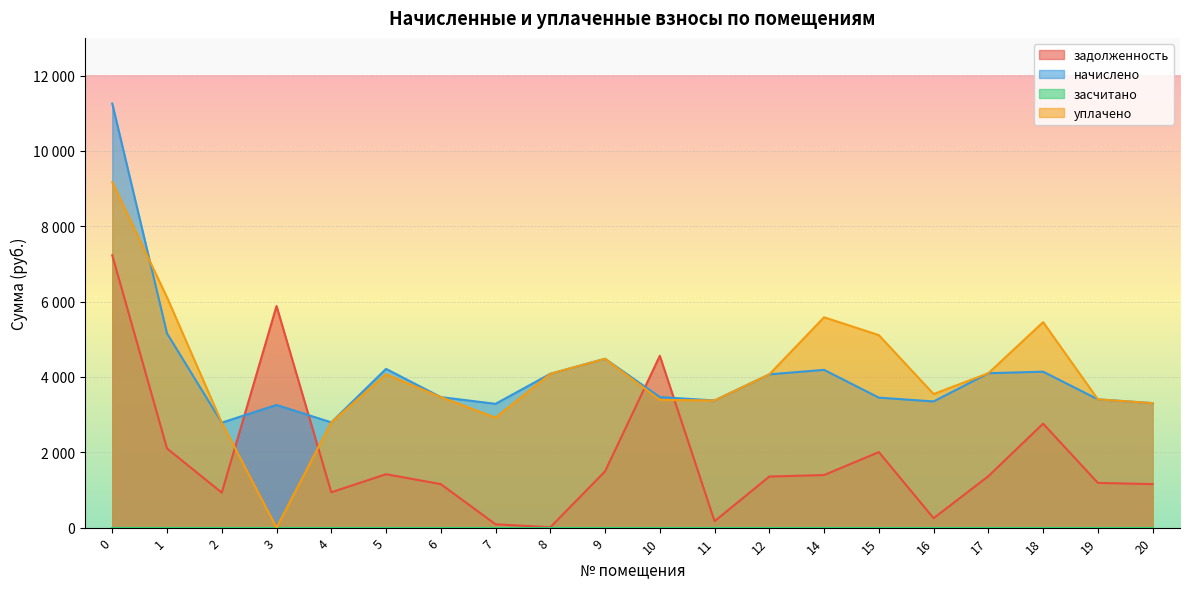

Rank the series at 2 from lowest to highest value.

задолженность, начислено, уплачено